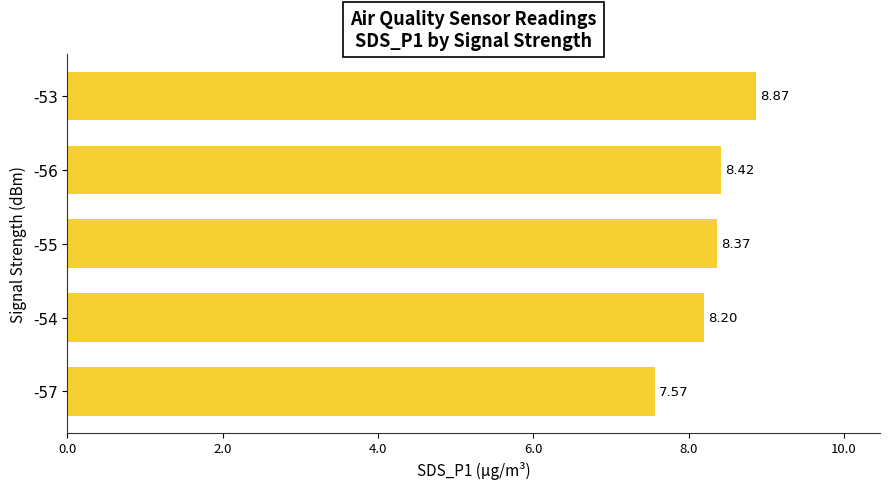

Which has a higher value, -56 or -54?

-56